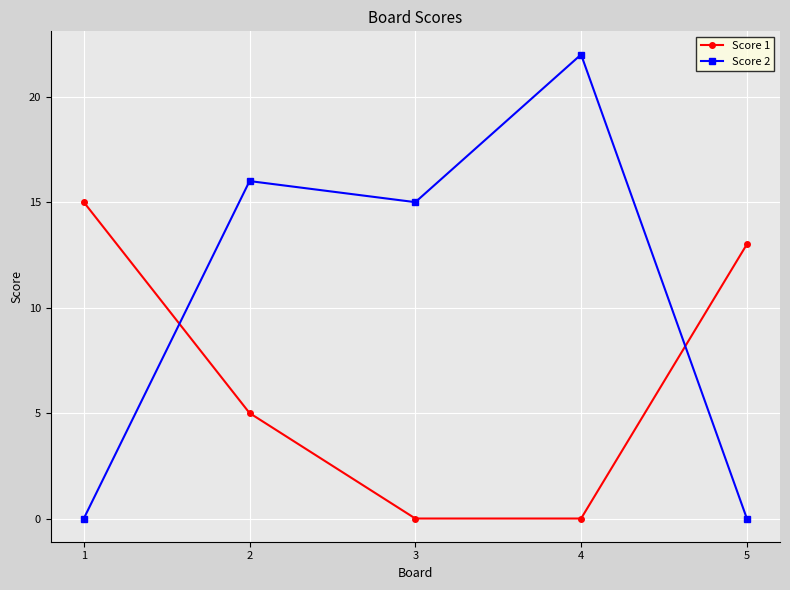

How many lines are shown in the chart?

2